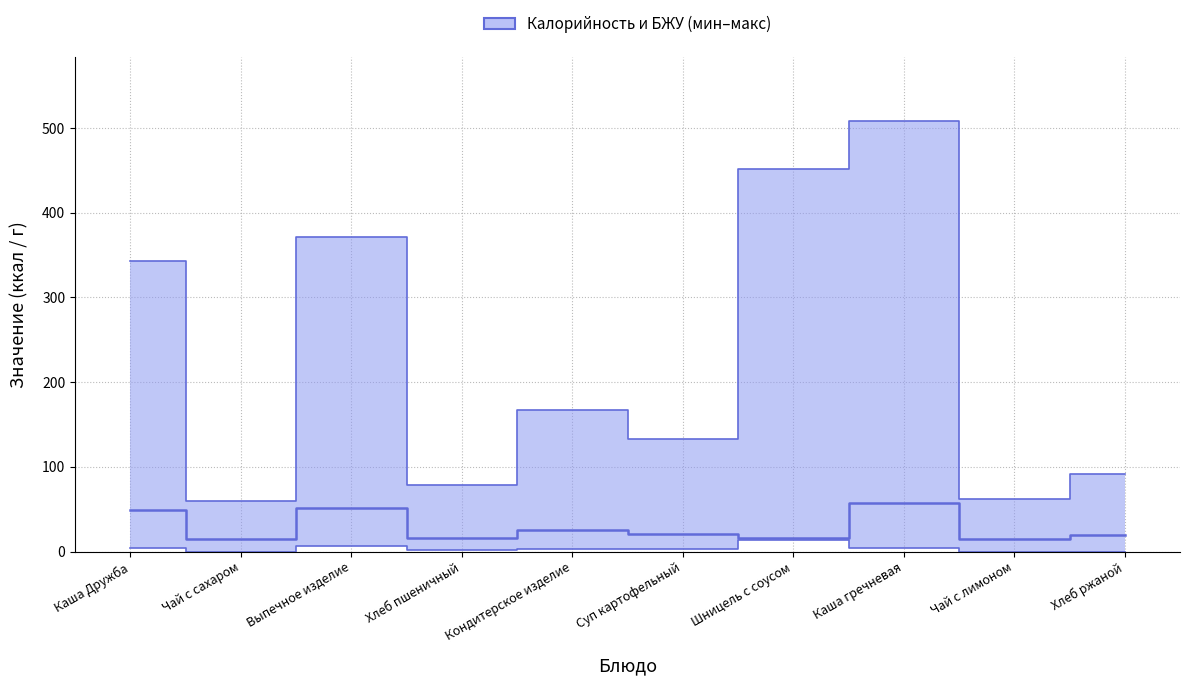

What is the maximum value shown in the chart?

508